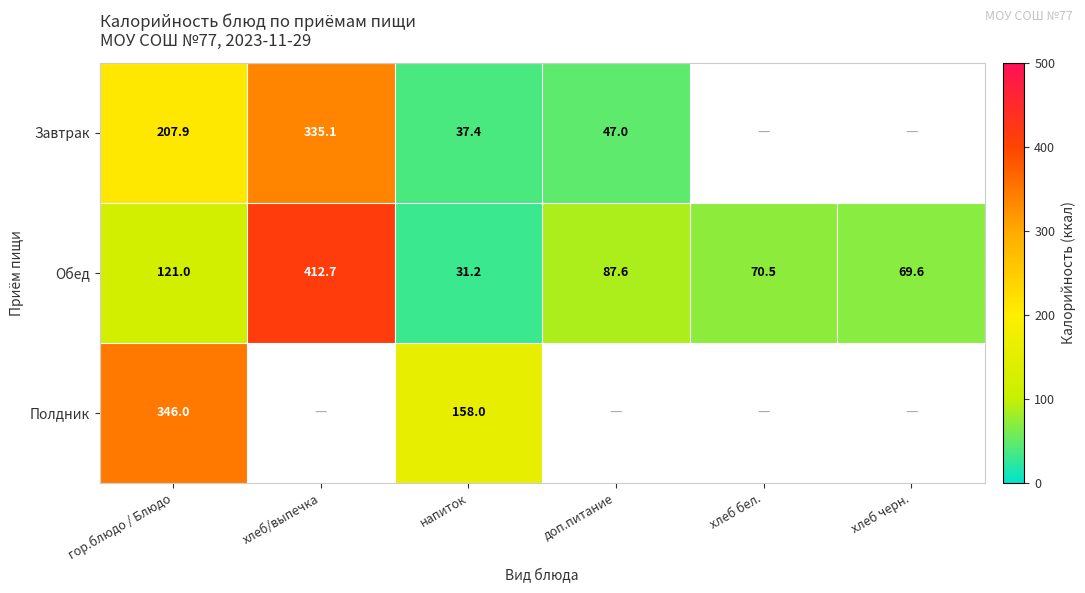

Is the value of Завтрак at хлеб/выпечка greater than the value of Обед at хлеб черн.?

Yes